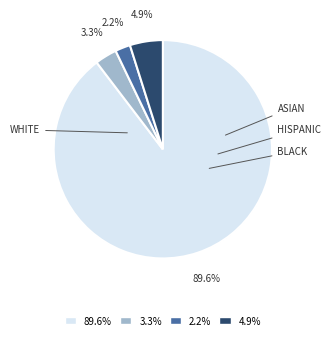

Is it true that ASIAN is 3% of the pie?

True